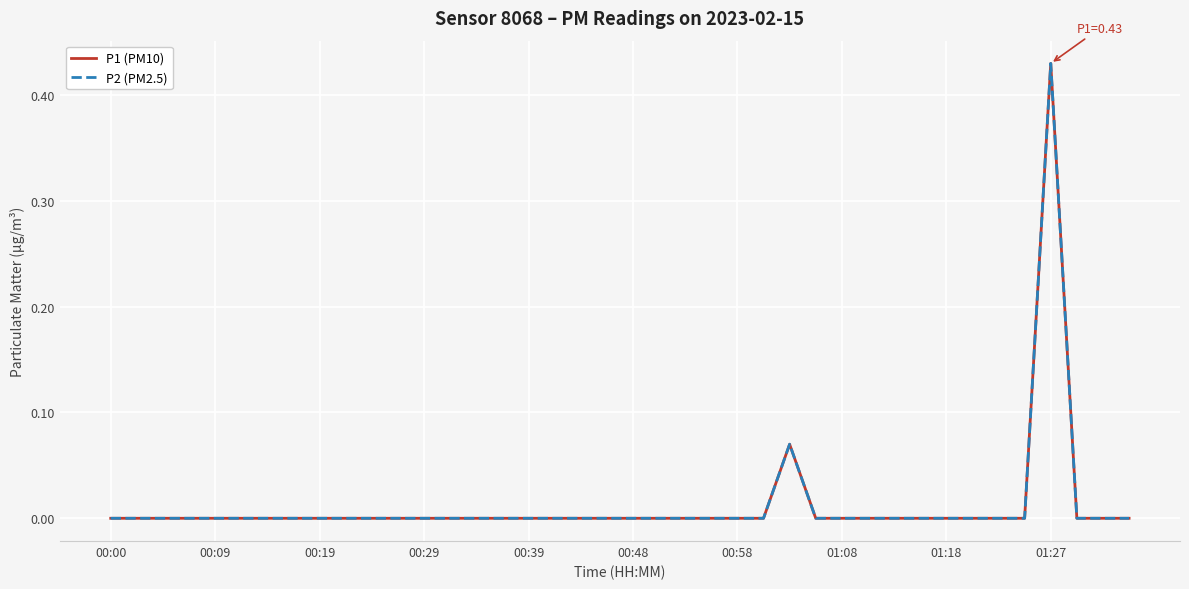

Which series has the largest range (max minus min)?

P1 (PM10)